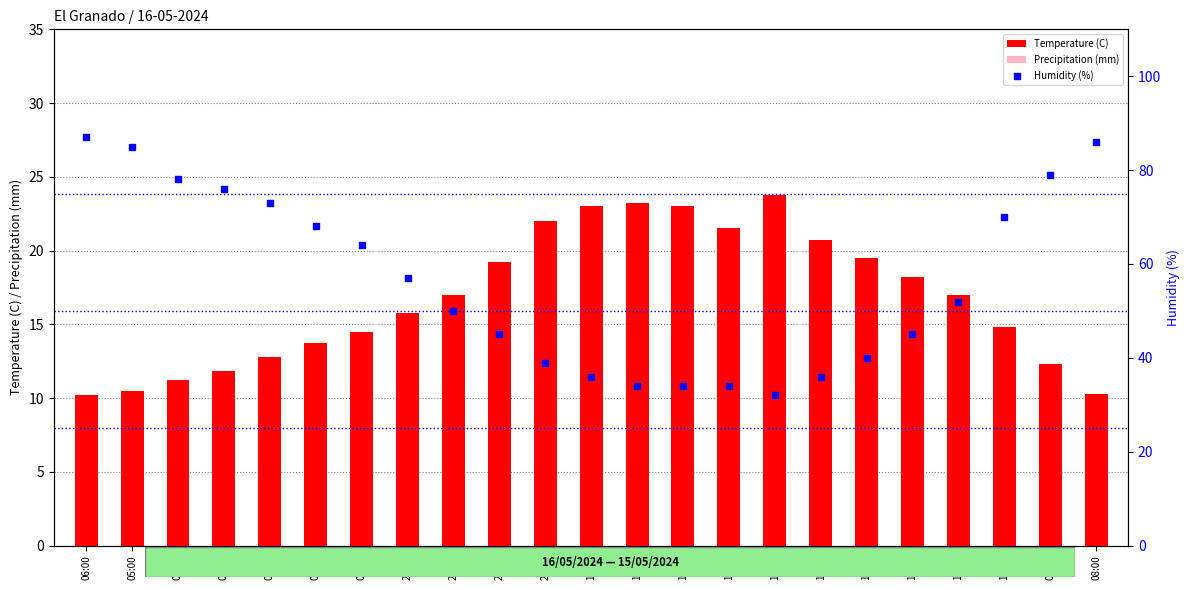

Is the value of Precipitation (mm) at 23:00 greater than the value of Humidity (%) at 10:00?

No